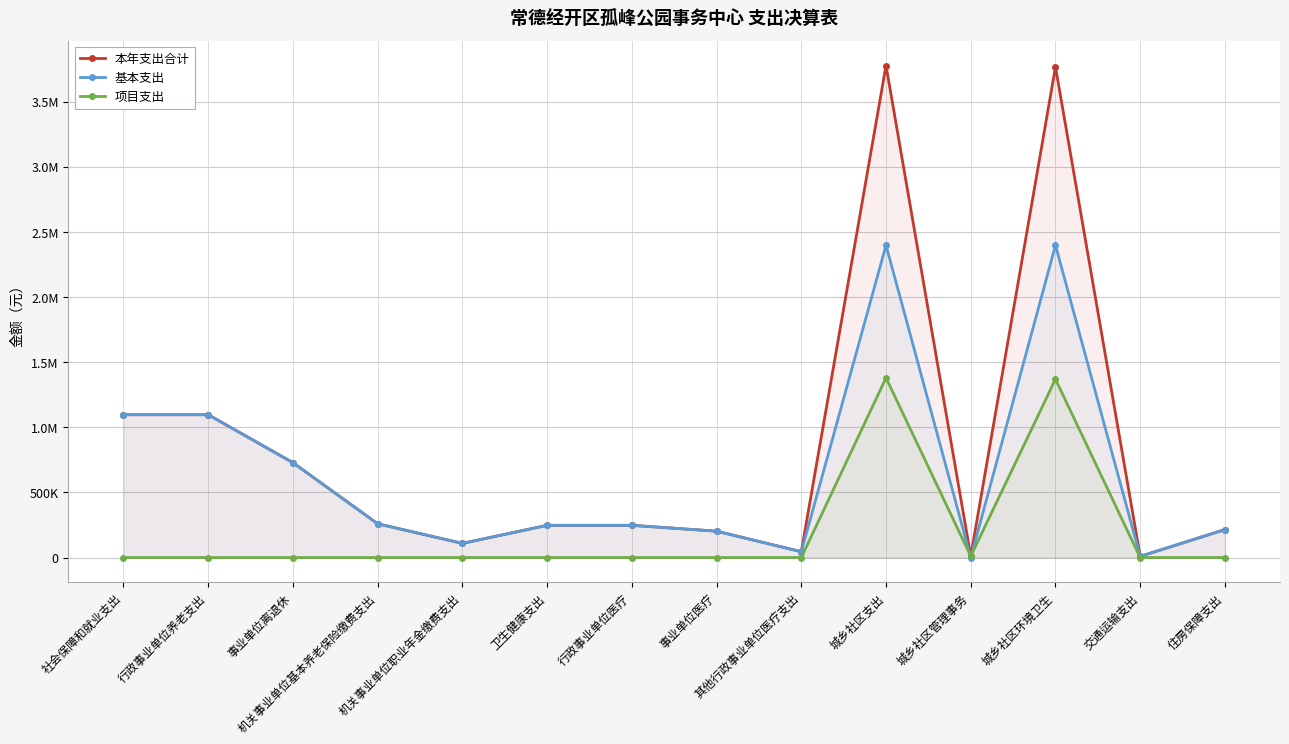

Which category has the highest value in the 基本支出 series?

城乡社区支出